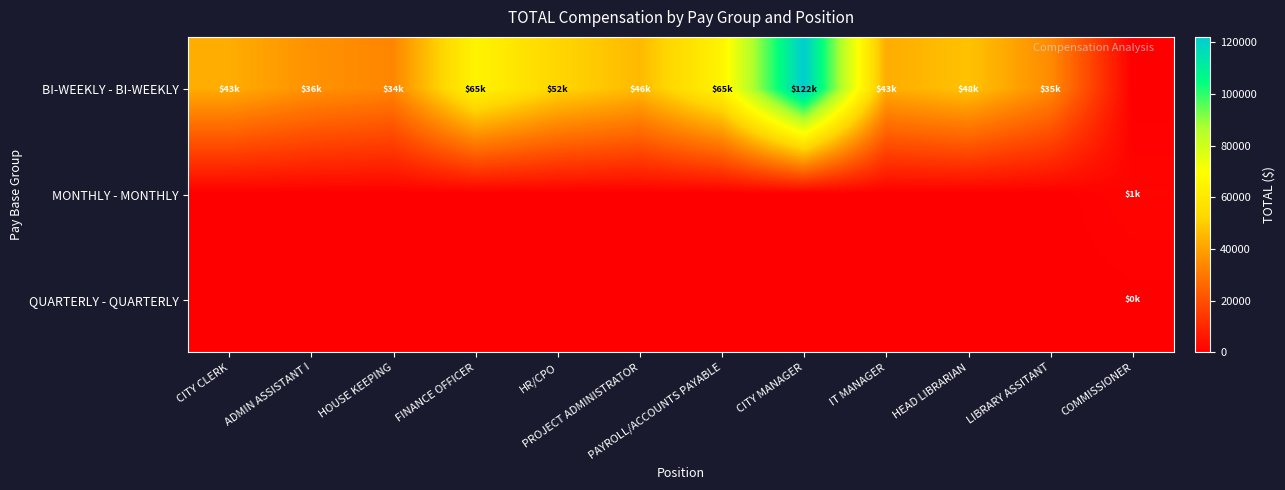

At how many categories does at least one series exceed 35873?

9